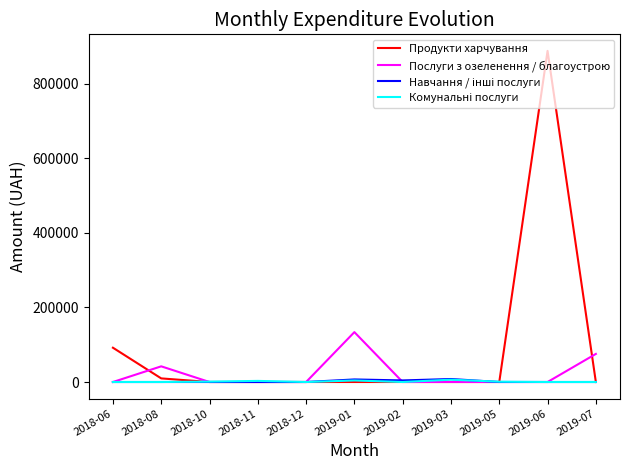

At which category is the sum across all series the highest?

2019-06